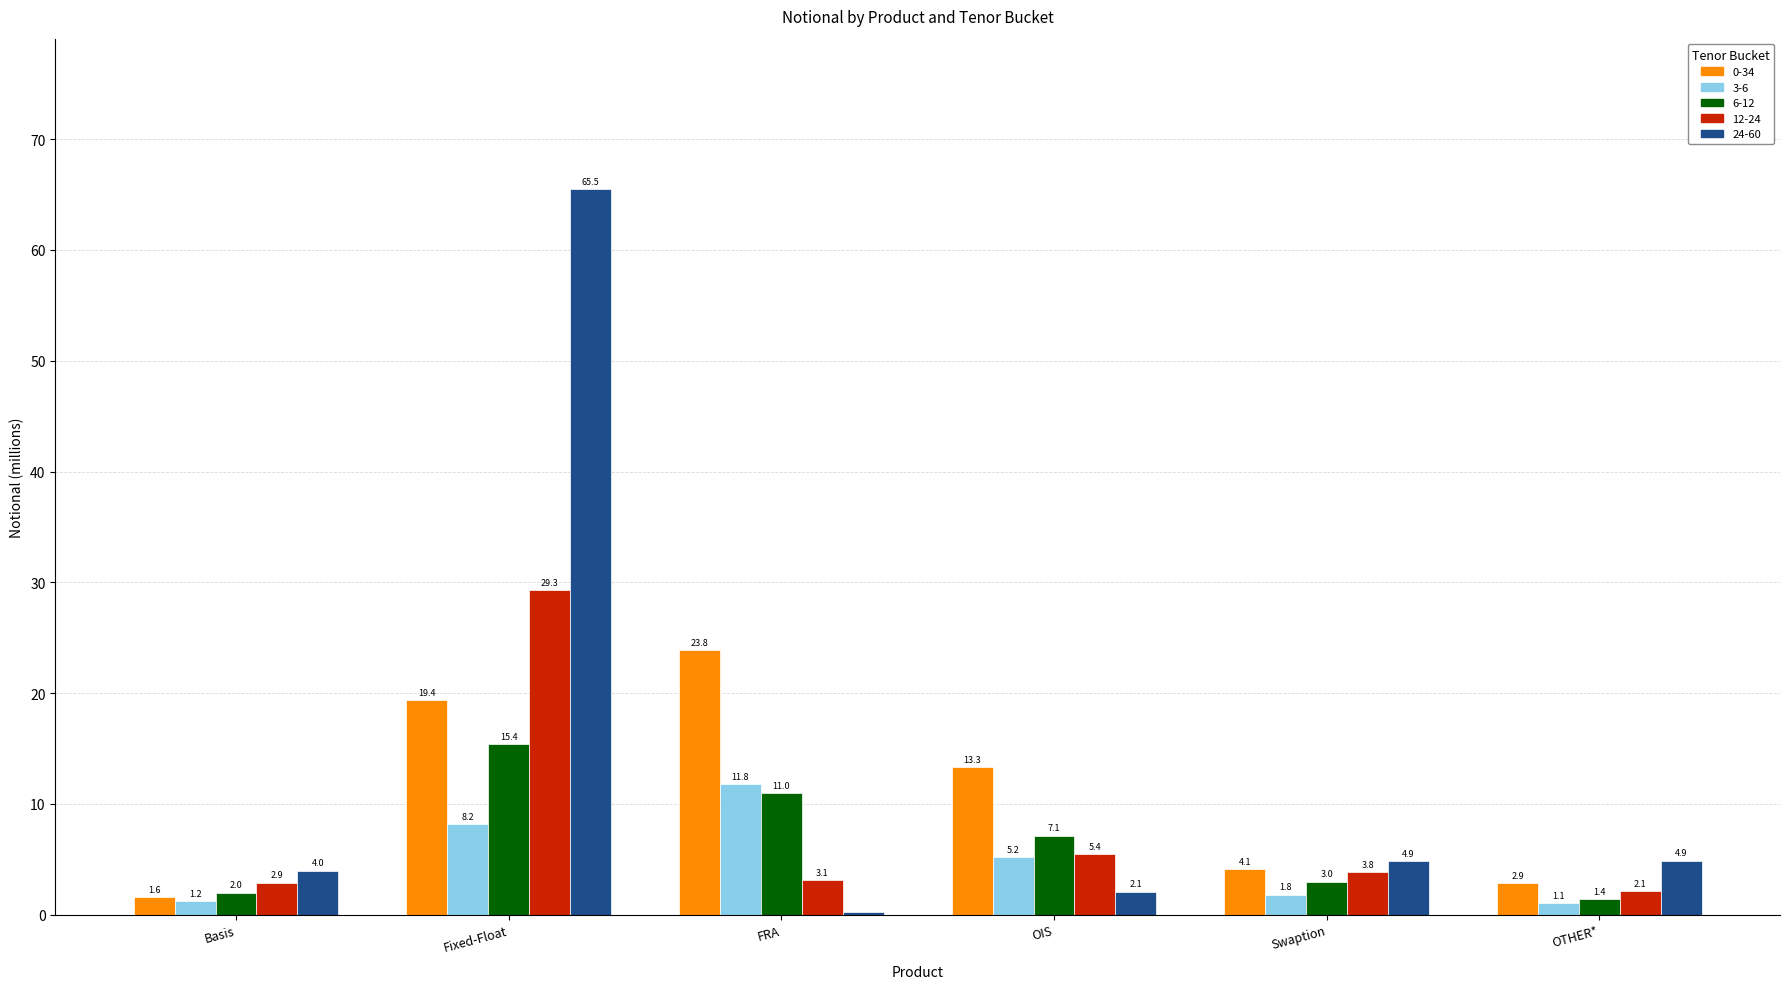

What is the sum of the 12-24 values at OTHER* and Fixed-Float?

31.4